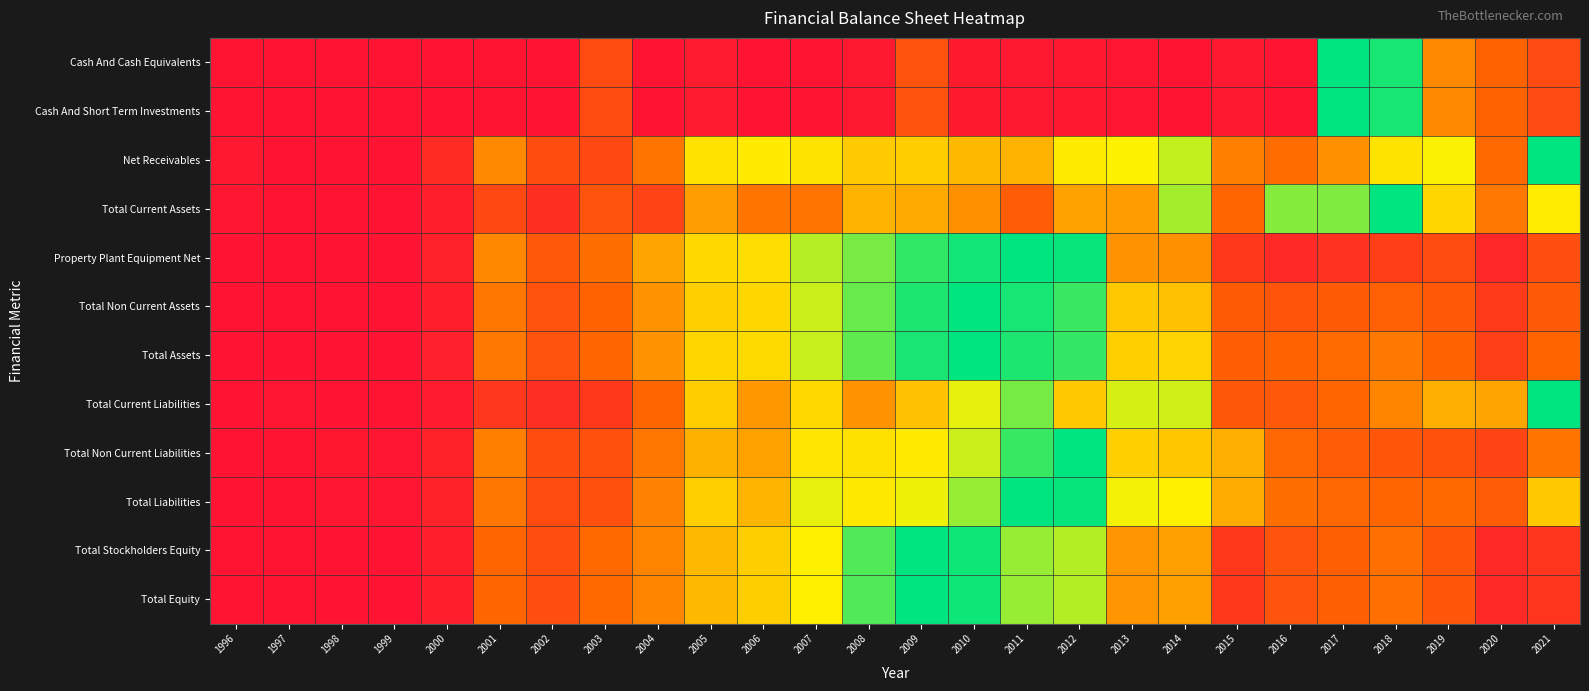

Reading left to right, list all the values displayed in this chart.

Cash And Cash Equivalents: 1996=0.0	1997=0.0	1998=0.0	1999=0.0	2000=0.0	2001=0.0	2002=0.0	2003=0.2	2004=0.0	2005=0.0	2006=0.0	2007=0.0	2008=0.0	2009=0.3	2010=0.0	2011=0.0	2012=0.0	2013=0.0	2014=0.0	2015=0.0	2016=0.0	2017=1.0	2018=1.0	2019=0.4	2020=0.3	2021=0.2
Cash And Short Term Investments: 1996=0.0	1997=0.0	1998=0.0	1999=0.0	2000=0.0	2001=0.0	2002=0.0	2003=0.2	2004=0.0	2005=0.0	2006=0.0	2007=0.0	2008=0.0	2009=0.3	2010=0.0	2011=0.0	2012=0.0	2013=0.0	2014=0.0	2015=0.0	2016=0.0	2017=1.0	2018=1.0	2019=0.4	2020=0.3	2021=0.2
Net Receivables: 1996=0.0	1997=0.0	1998=0.0	1999=0.0	2000=0.1	2001=0.4	2002=0.2	2003=0.2	2004=0.4	2005=0.6	2006=0.6	2007=0.6	2008=0.6	2009=0.6	2010=0.5	2011=0.5	2012=0.6	2013=0.7	2014=0.7	2015=0.4	2016=0.4	2017=0.4	2018=0.6	2019=0.7	2020=0.3	2021=1.0
Total Current Assets: 1996=0.0	1997=0.0	1998=0.0	1999=0.0	2000=0.0	2001=0.2	2002=0.1	2003=0.3	2004=0.2	2005=0.5	2006=0.4	2007=0.4	2008=0.5	2009=0.5	2010=0.4	2011=0.3	2012=0.5	2013=0.5	2014=0.8	2015=0.3	2016=0.8	2017=0.8	2018=1.0	2019=0.6	2020=0.4	2021=0.7
Property Plant Equipment Net: 1996=0.0	1997=0.0	1998=0.0	1999=0.0	2000=0.1	2001=0.4	2002=0.3	2003=0.4	2004=0.5	2005=0.6	2006=0.6	2007=0.8	2008=0.8	2009=0.9	2010=1.0	2011=1.0	2012=1.0	2013=0.4	2014=0.4	2015=0.2	2016=0.1	2017=0.1	2018=0.2	2019=0.2	2020=0.1	2021=0.2
Total Non Current Assets: 1996=0.0	1997=0.0	1998=0.0	1999=0.0	2000=0.0	2001=0.4	2002=0.3	2003=0.3	2004=0.4	2005=0.6	2006=0.6	2007=0.7	2008=0.9	2009=1.0	2010=1.0	2011=1.0	2012=0.9	2013=0.6	2014=0.6	2015=0.3	2016=0.3	2017=0.3	2018=0.3	2019=0.3	2020=0.2	2021=0.3
Total Assets: 1996=0.0	1997=0.0	1998=0.0	1999=0.0	2000=0.0	2001=0.4	2002=0.3	2003=0.3	2004=0.4	2005=0.6	2006=0.6	2007=0.7	2008=0.9	2009=1.0	2010=1.0	2011=1.0	2012=0.9	2013=0.6	2014=0.6	2015=0.3	2016=0.3	2017=0.3	2018=0.4	2019=0.3	2020=0.2	2021=0.3
Total Current Liabilities: 1996=0.0	1997=0.0	1998=0.0	1999=0.0	2000=0.0	2001=0.1	2002=0.1	2003=0.1	2004=0.3	2005=0.6	2006=0.5	2007=0.6	2008=0.4	2009=0.5	2010=0.7	2011=0.8	2012=0.6	2013=0.7	2014=0.7	2015=0.3	2016=0.3	2017=0.3	2018=0.4	2019=0.5	2020=0.5	2021=1.0
Total Non Current Liabilities: 1996=0.0	1997=0.0	1998=0.0	1999=0.0	2000=0.1	2001=0.4	2002=0.2	2003=0.2	2004=0.4	2005=0.5	2006=0.5	2007=0.6	2008=0.6	2009=0.6	2010=0.7	2011=0.9	2012=1.0	2013=0.6	2014=0.6	2015=0.5	2016=0.3	2017=0.3	2018=0.3	2019=0.2	2020=0.2	2021=0.4
Total Liabilities: 1996=0.0	1997=0.0	1998=0.0	1999=0.0	2000=0.1	2001=0.4	2002=0.2	2003=0.2	2004=0.4	2005=0.6	2006=0.5	2007=0.7	2008=0.6	2009=0.7	2010=0.8	2011=1.0	2012=1.0	2013=0.7	2014=0.7	2015=0.5	2016=0.4	2017=0.3	2018=0.3	2019=0.3	2020=0.3	2021=0.6
Total Stockholders Equity: 1996=0.0	1997=0.0	1998=0.0	1999=0.0	2000=0.0	2001=0.3	2002=0.2	2003=0.3	2004=0.4	2005=0.5	2006=0.6	2007=0.7	2008=0.9	2009=1.0	2010=1.0	2011=0.8	2012=0.8	2013=0.4	2014=0.5	2015=0.1	2016=0.3	2017=0.3	2018=0.4	2019=0.3	2020=0.1	2021=0.1
Total Equity: 1996=0.0	1997=0.0	1998=0.0	1999=0.0	2000=0.0	2001=0.3	2002=0.2	2003=0.3	2004=0.4	2005=0.5	2006=0.6	2007=0.7	2008=0.9	2009=1.0	2010=1.0	2011=0.8	2012=0.8	2013=0.4	2014=0.5	2015=0.1	2016=0.3	2017=0.3	2018=0.4	2019=0.3	2020=0.1	2021=0.1